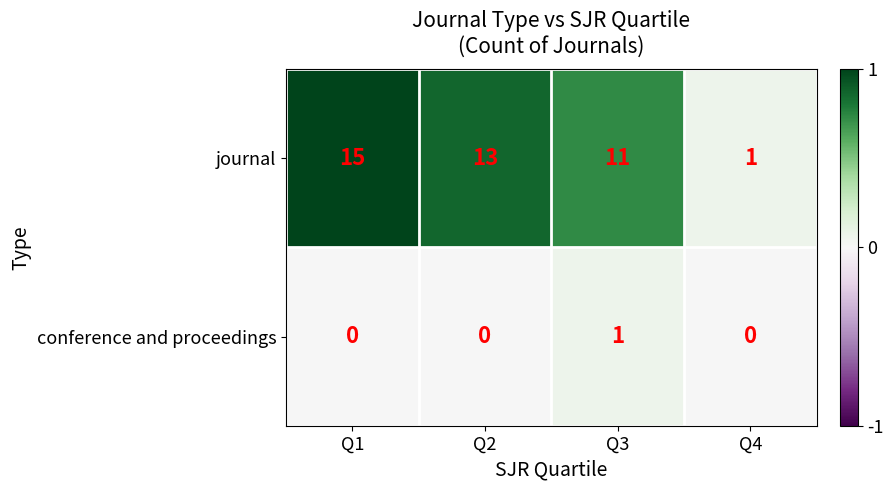

Reading right to left, what are all the values shown in this chart?

journal: 1	11	13	15
conference and proceedings: 0	1	0	0